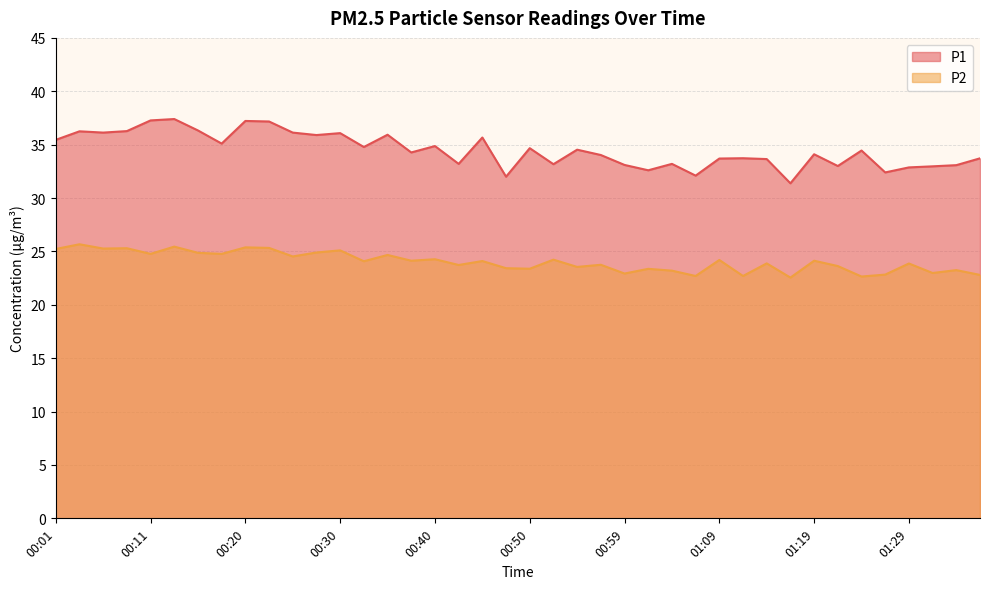

Between 00:40 and 01:19, which is larger?

00:40